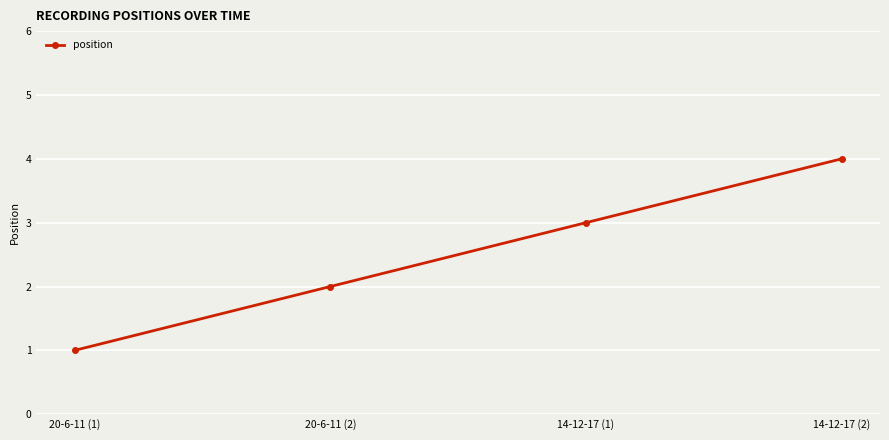

True or false: the data has more than 1 interior local peaks.

False